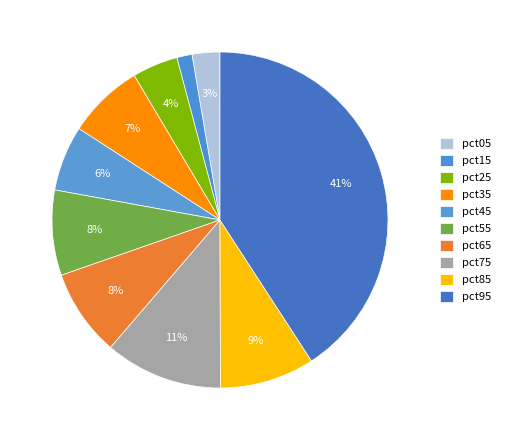

Is there any slice that represents more than half of the pie?

No